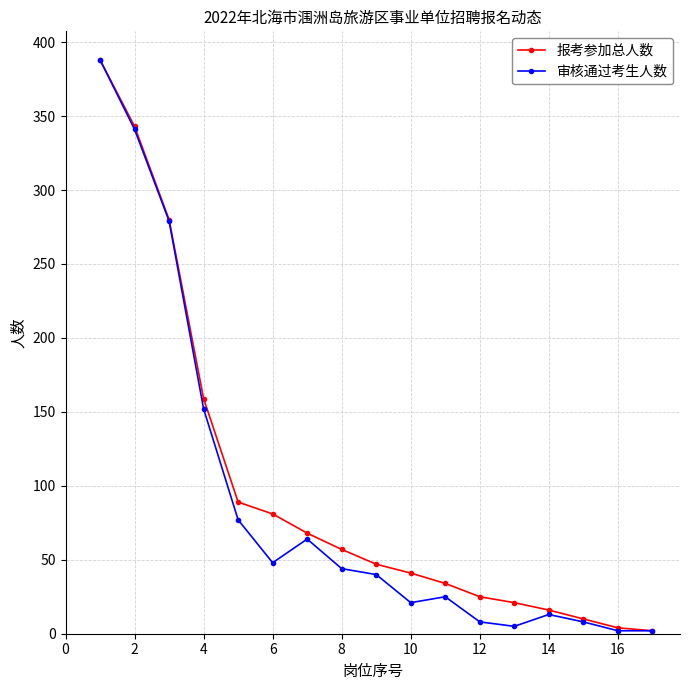

In 审核通过考生人数, how many points are higher than both neighbors (excluding endpoints)?

3